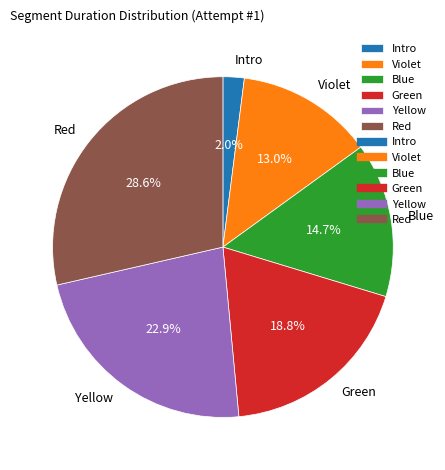

The Yellow slice represents 9% of the pie. True or false?

False